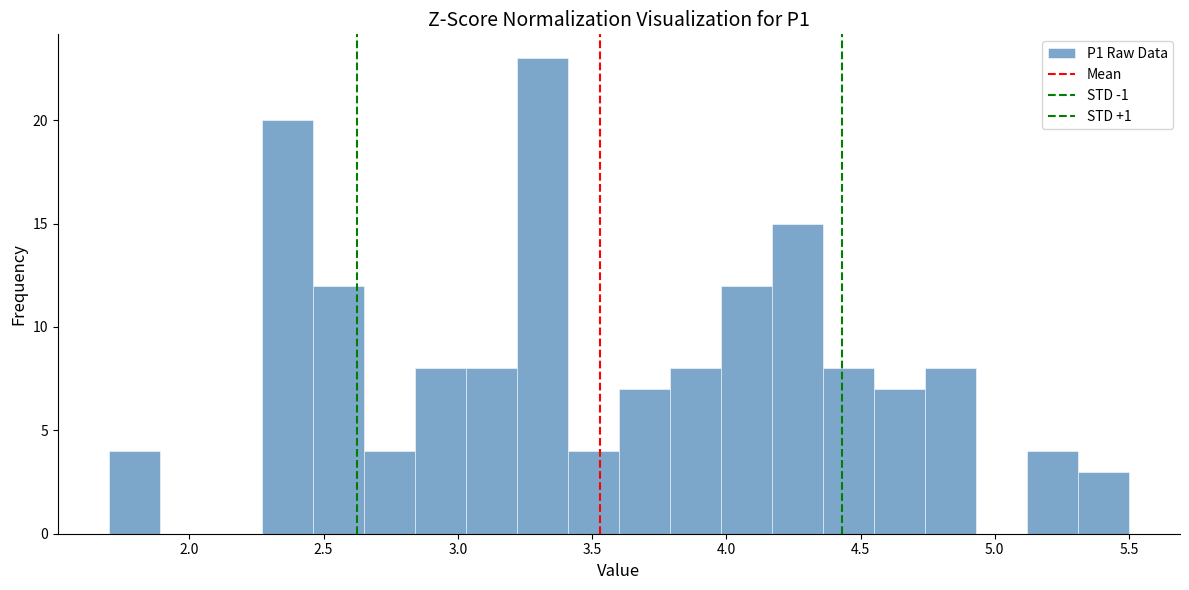

Read against the x-axis, roughly where is the centre of the tallest bar?

3.30